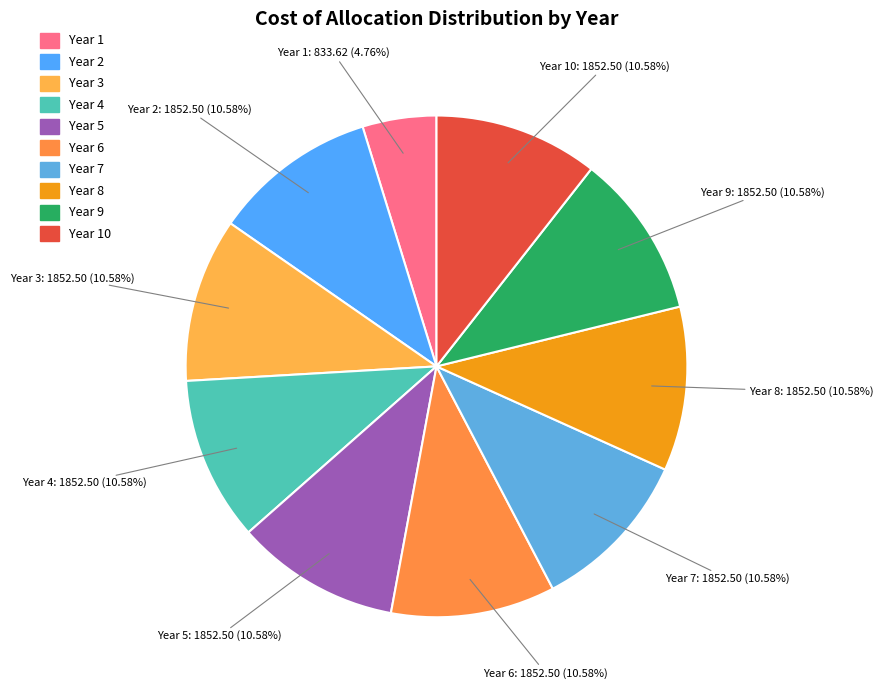

How many segments does this pie chart have?

10